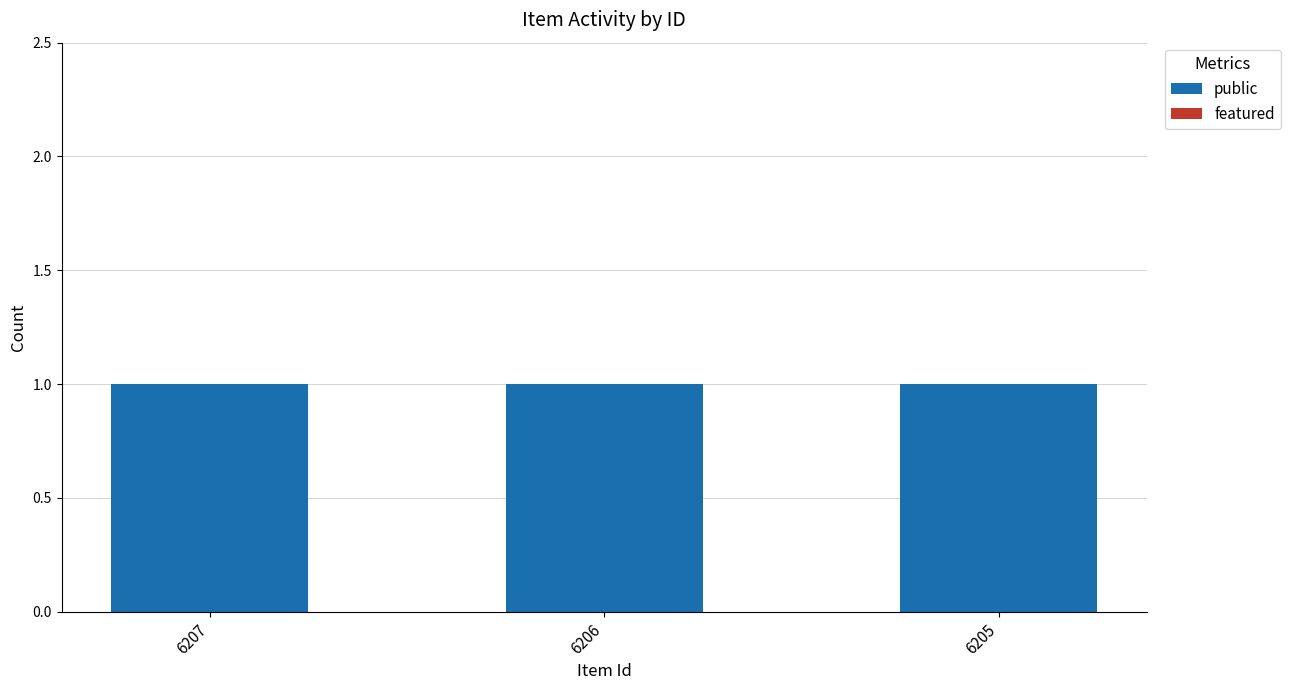

What are all the series names shown in the legend?

public, featured